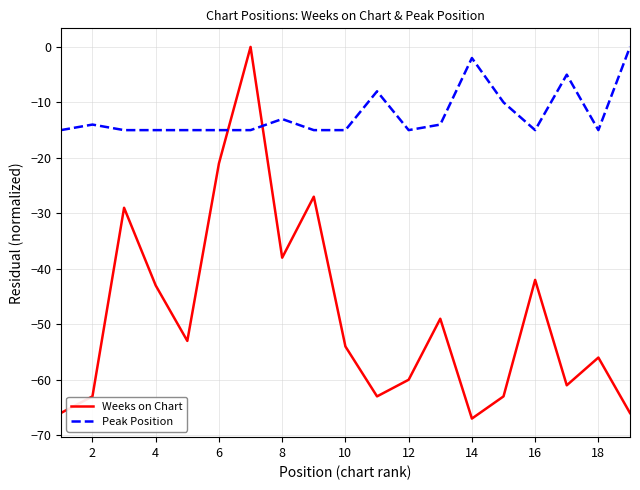

True or false: Peak Position and Weeks on Chart cross at least once.

True